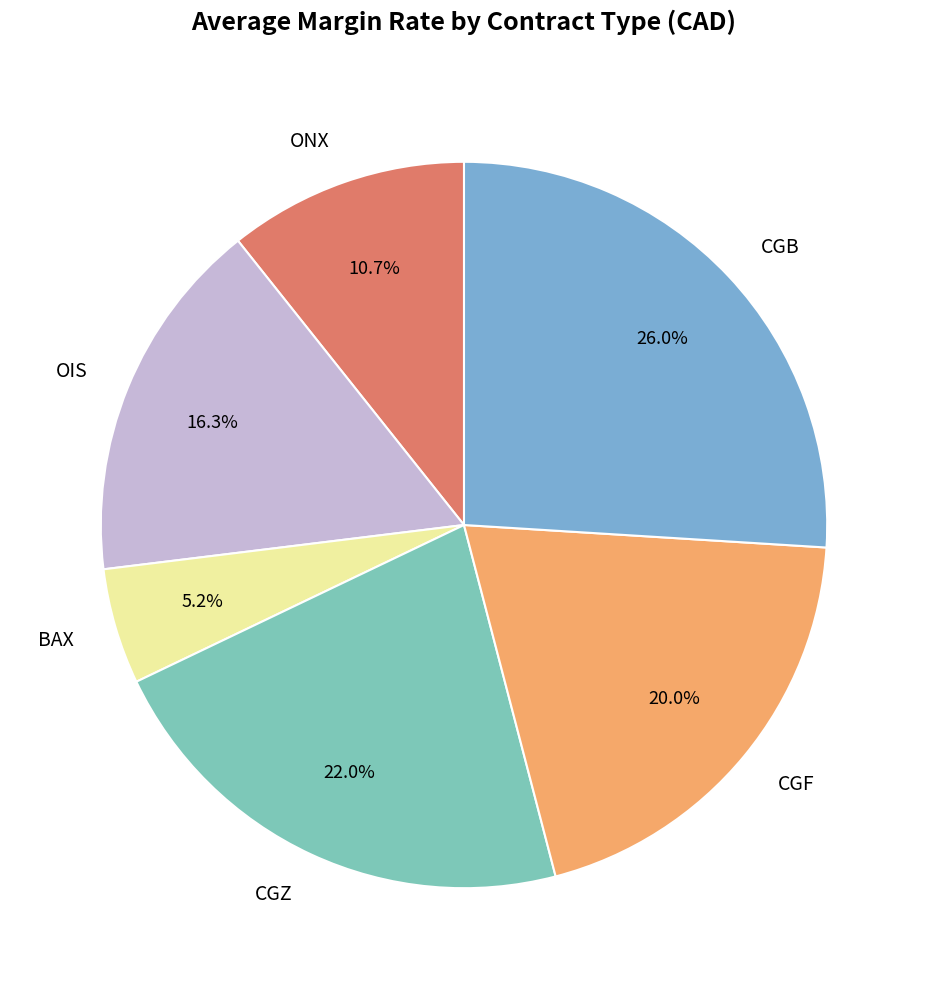

To the nearest percent, what is the combined percentage of CGF and OIS?

36%